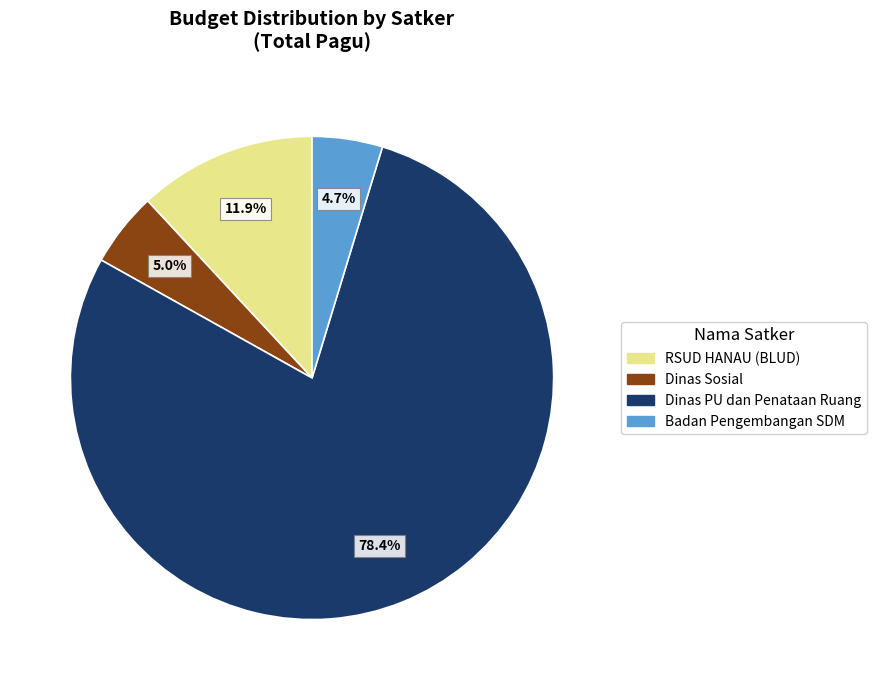

Between Dinas Sosial and Dinas PU dan Penataan Ruang, which is larger?

Dinas PU dan Penataan Ruang